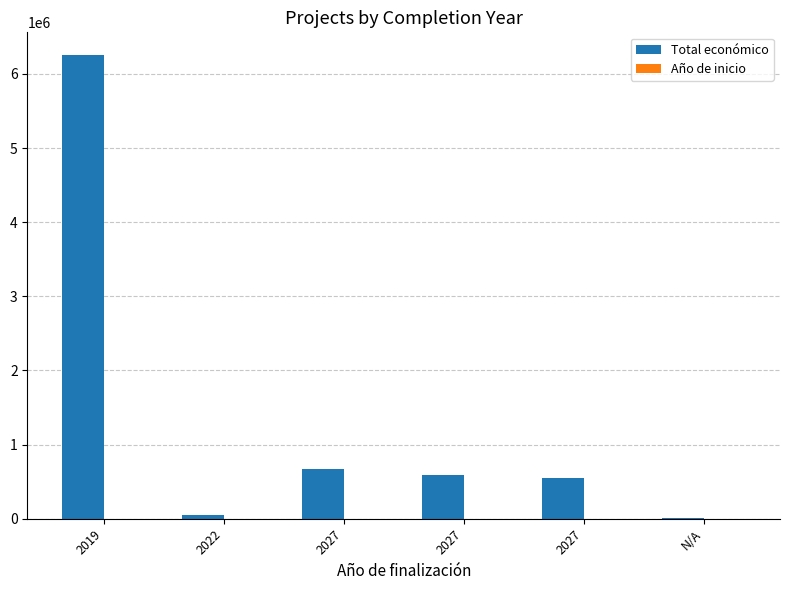

How many series are shown in this chart?

2